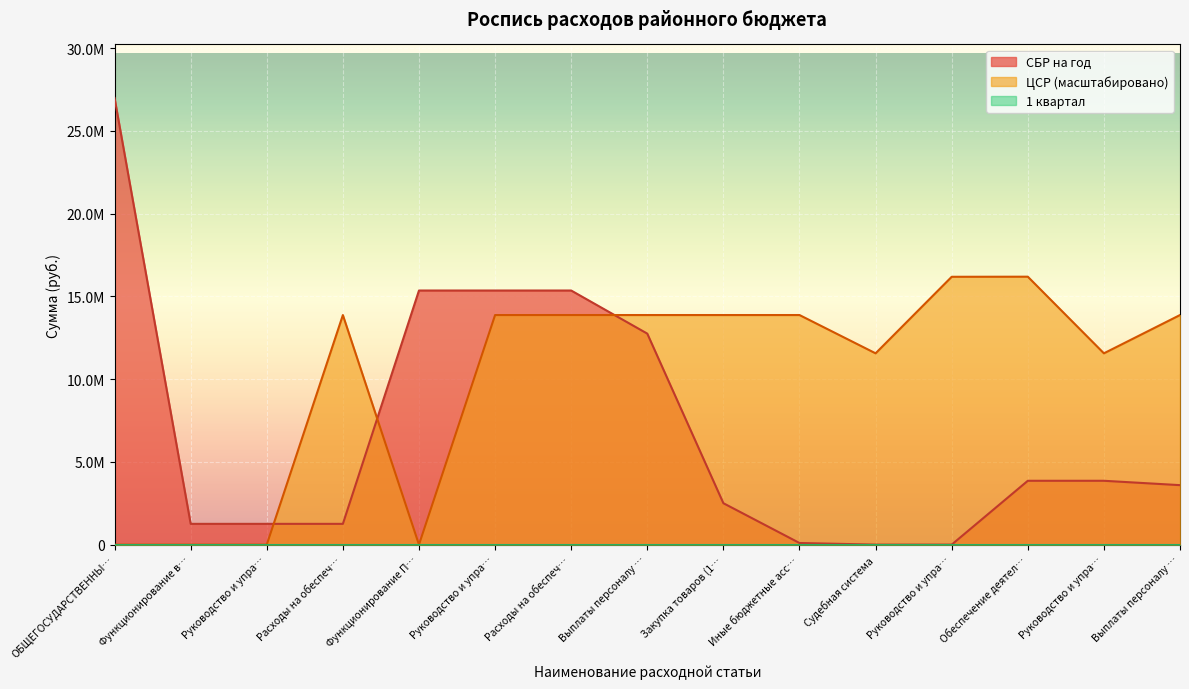

What is the difference between the maximum and second lowest values in the ЦСР series?

16188432.6